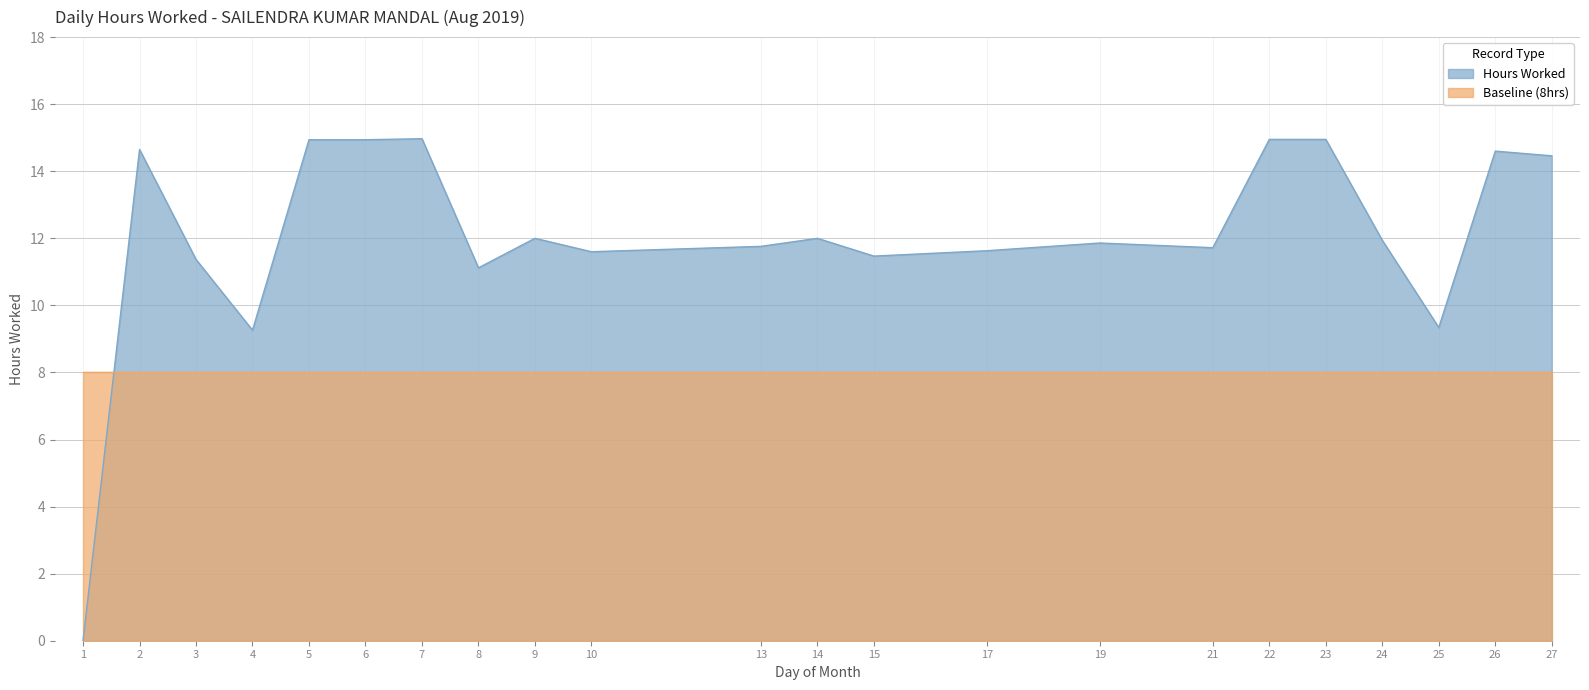

True or false: the data has more than 0 interior local peaks.

True